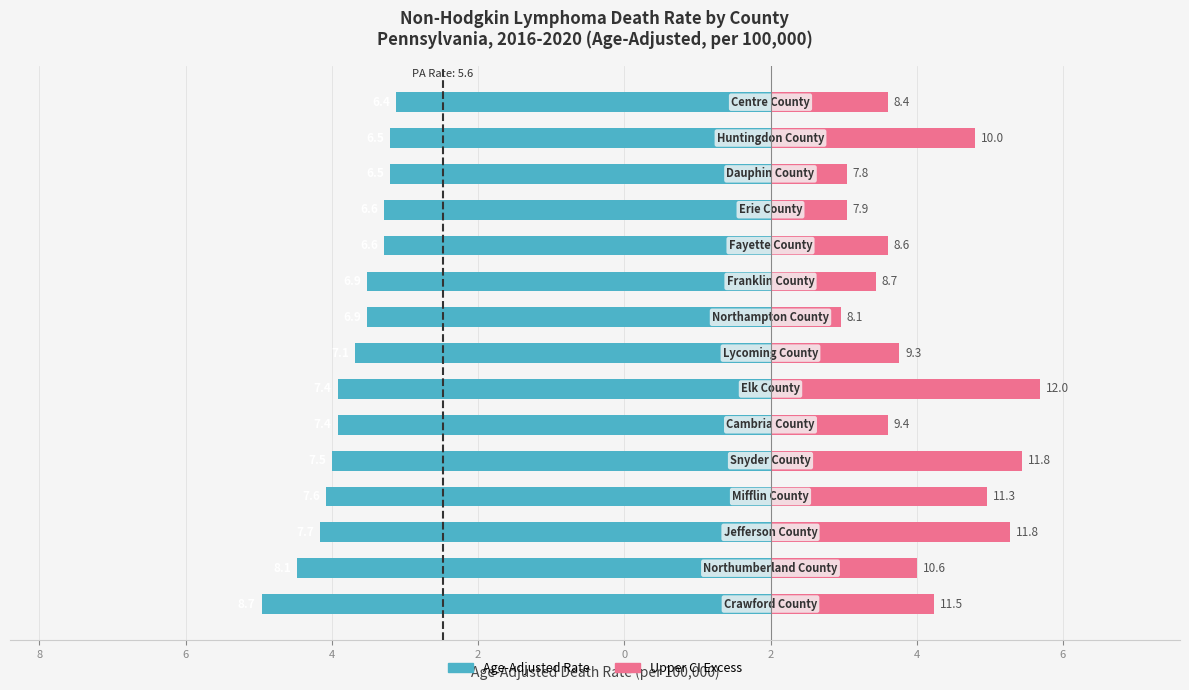

Which has a higher value, 11 or 10?

11